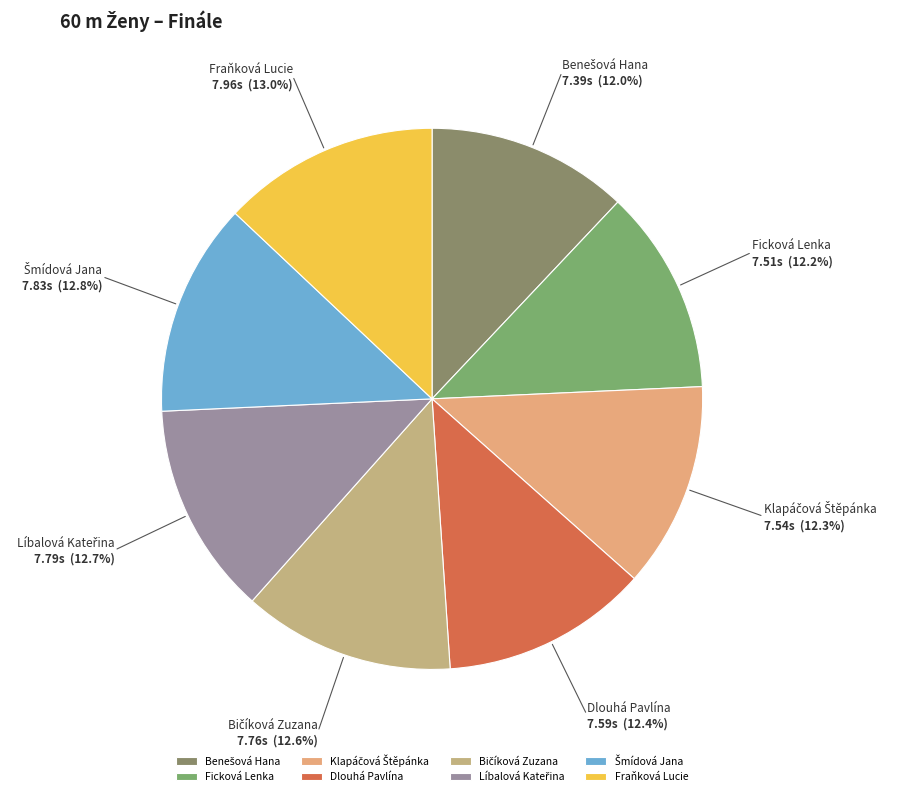

What is the ratio of the value at Dlouhá Pavlína to the value at Fraňková Lucie?

1.0